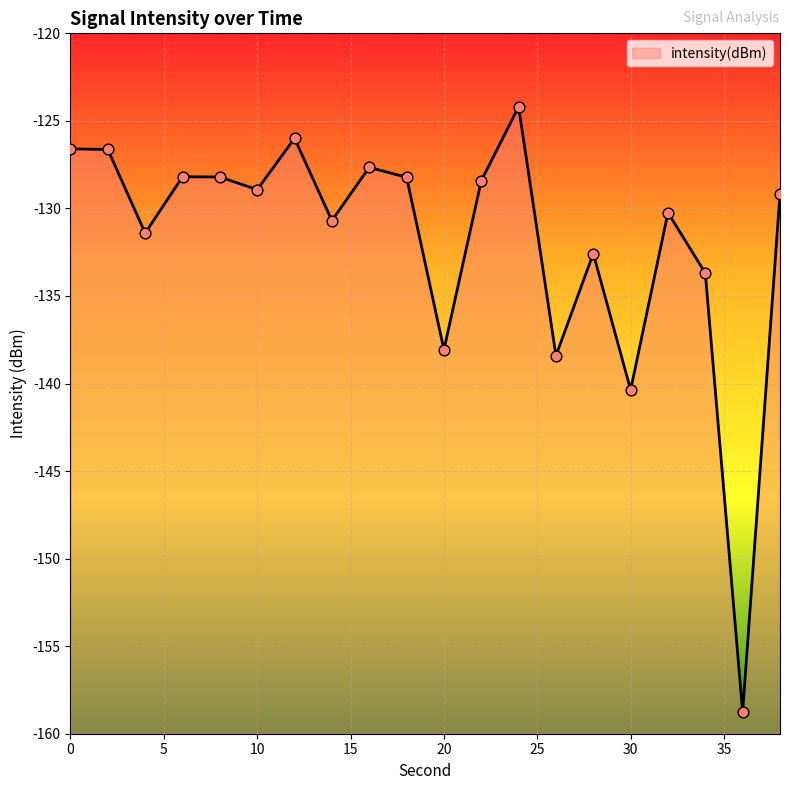

Which has a higher value, 24 or 22?

24